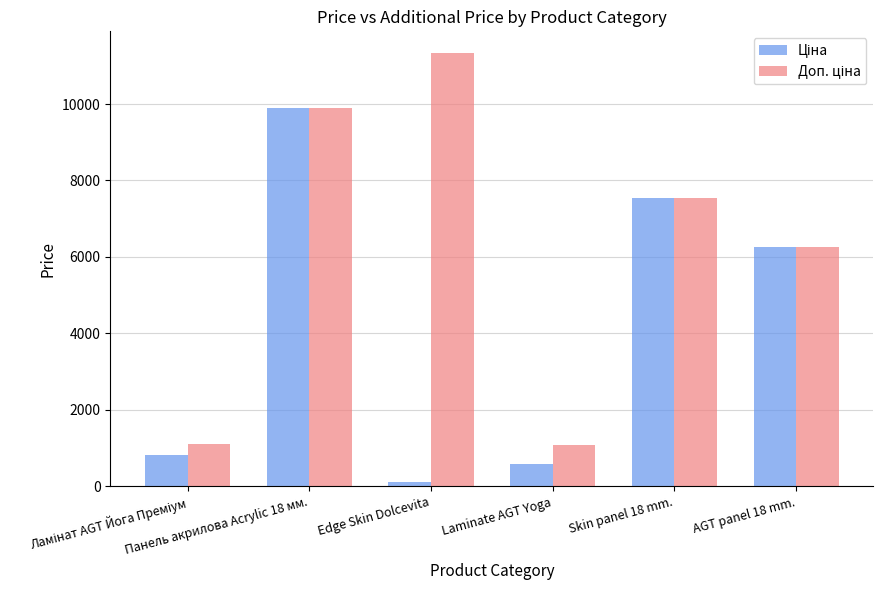

At which category does the chart reach its minimum across all series?

Edge Skin Dolcevita